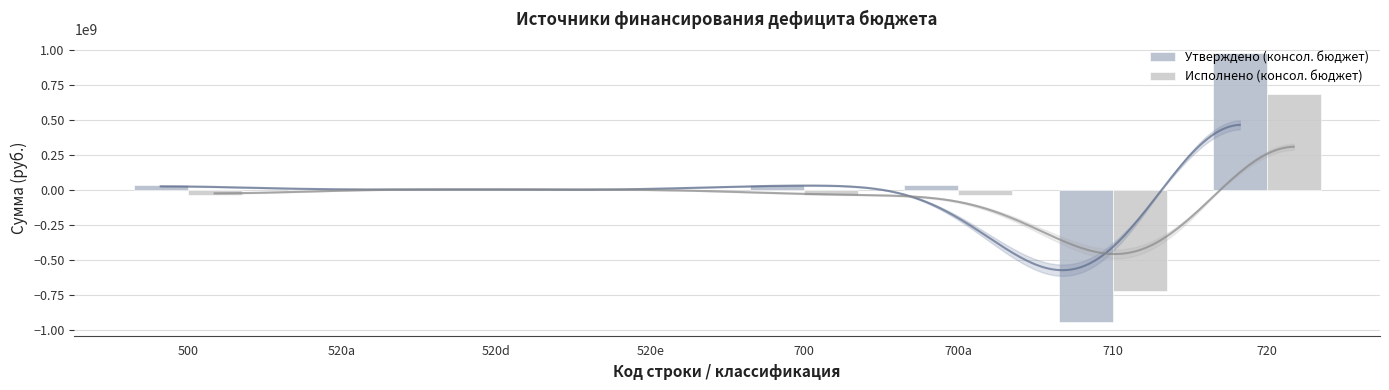

Reading left to right, what are all the values shown in this chart?

Утверждено (консол. бюджет): 33361719.3	0.0	2983101.8	-2983101.8	33361719.3	33361719.3	-945563047.9	978924767.1
Исполнено (консол. бюджет): -35991340.0	2983101.8	2983101.8	0.0	-38974441.8	-38974441.8	-723074767.9	684100326.1